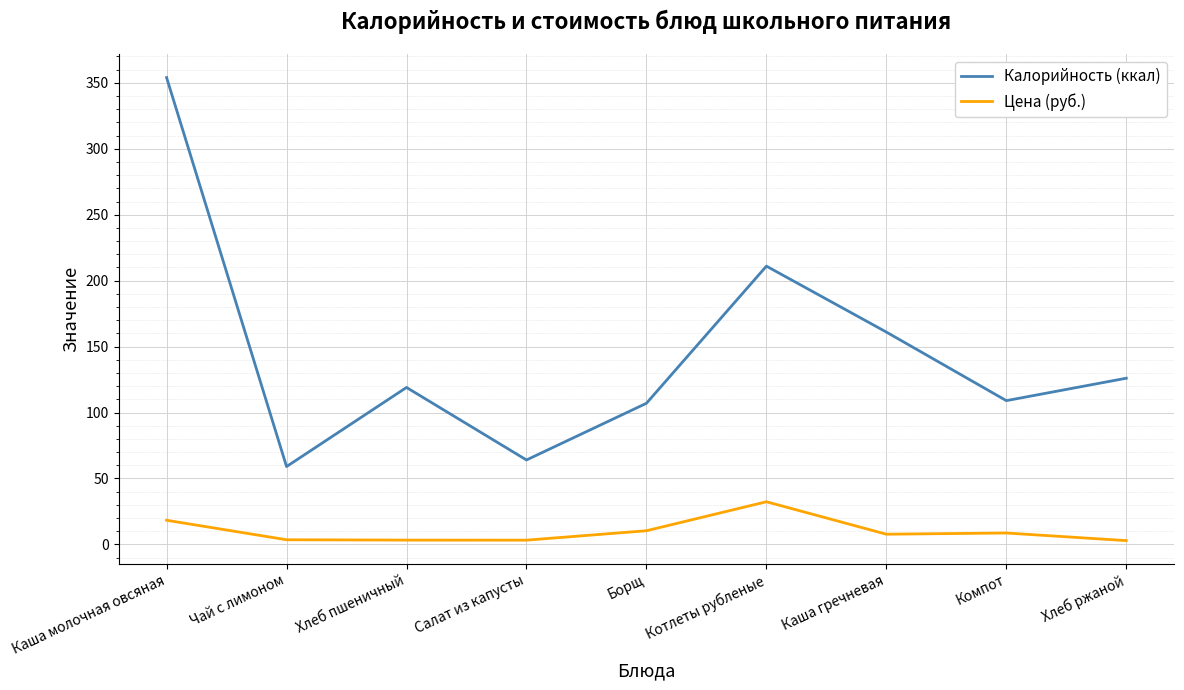

True or false: Цена (руб.) and Калорийность (ккал) intersect in this chart.

False